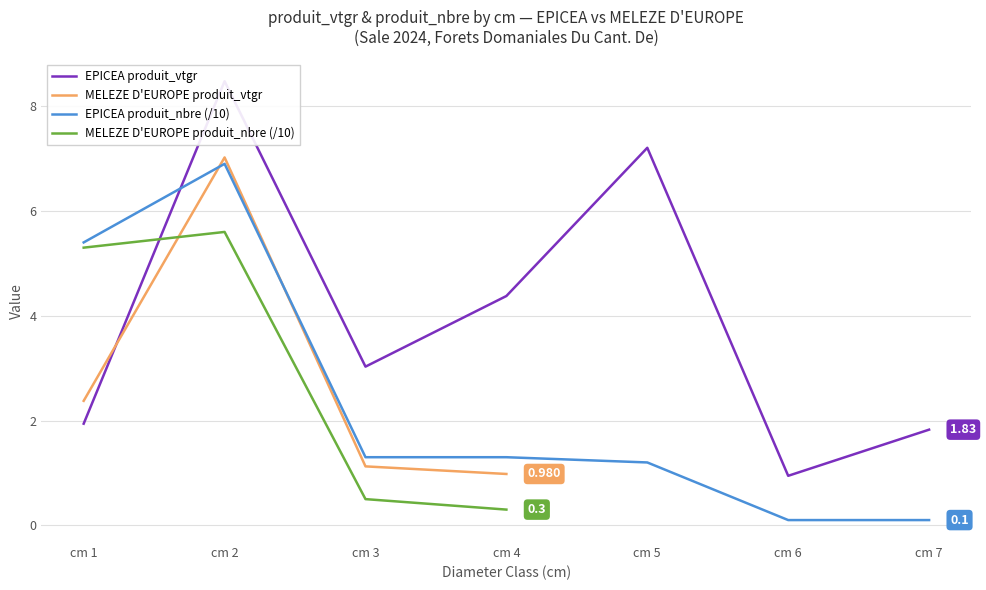

Is it true that MELEZE D'EUROPE produit_vtgr equals 0.6 at cm 4?

False